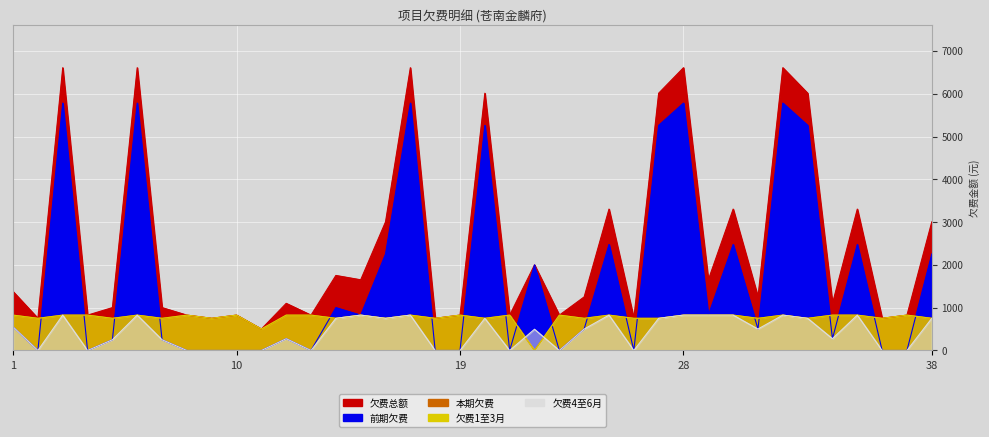

Is it true that 本期欠费 equals 430.2 at 24?

False